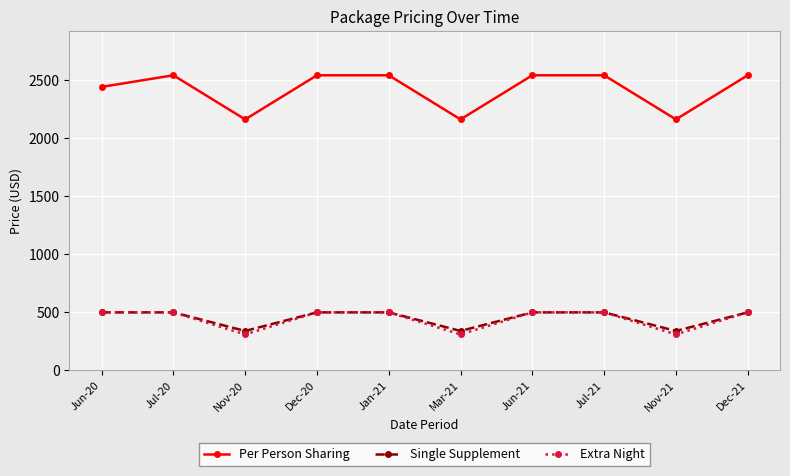

At which label is Per Person Sharing closest to 2352?

Jun-20